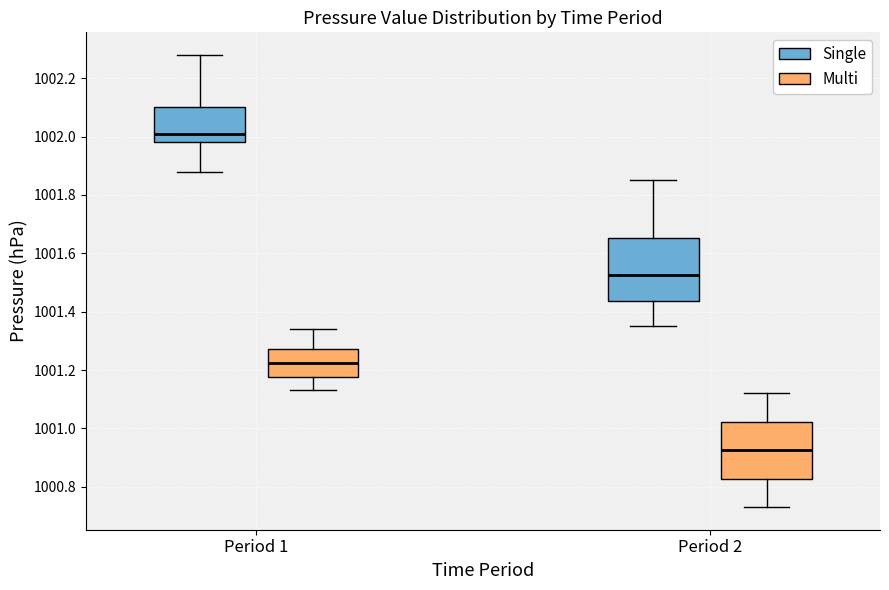

Where is the upper edge of the box for Period 2 (Multi) on the y-axis? The values are not printed on the chart, so give them approximately, as read against the axis.

1001.02